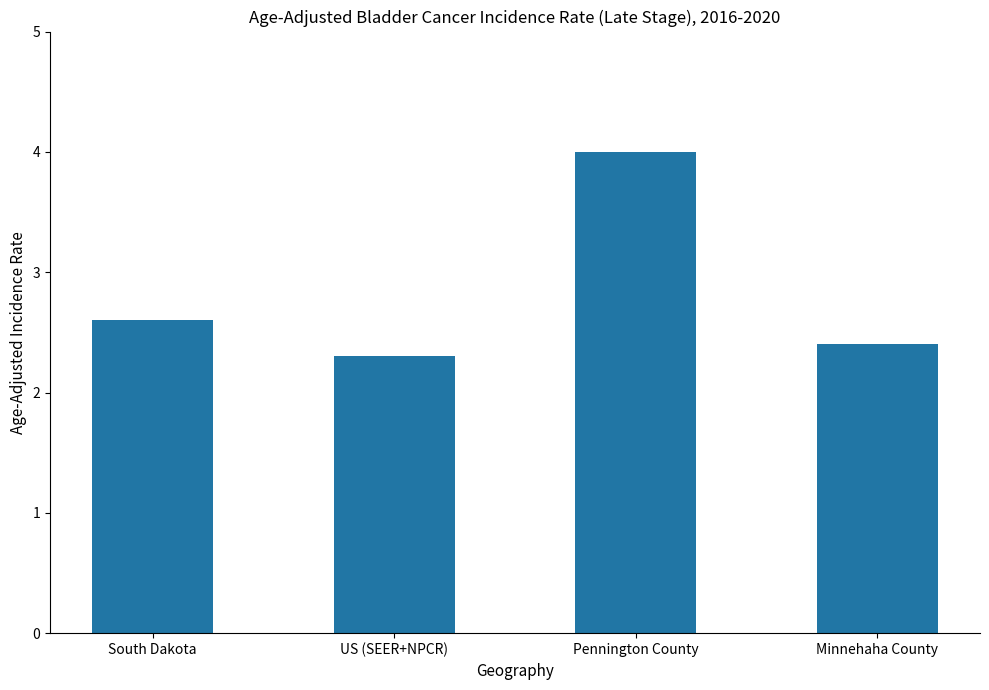

Is it true that the value at Minnehaha County is 0.7?

False